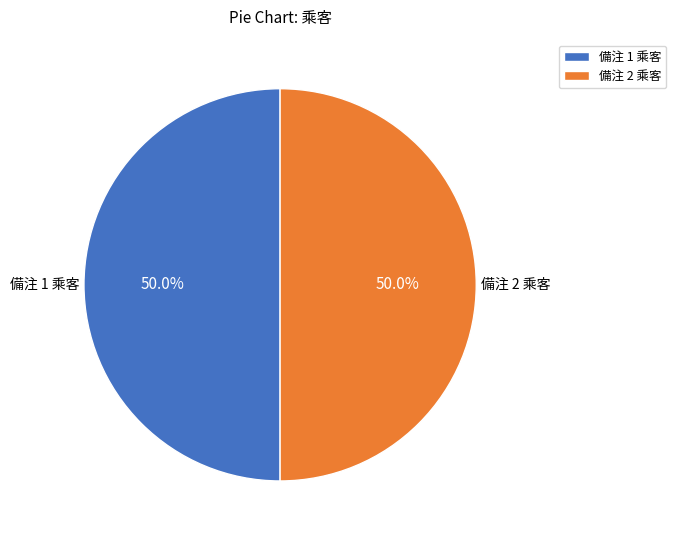

What portion of the pie excludes 備注 2 乘客?

50.0%